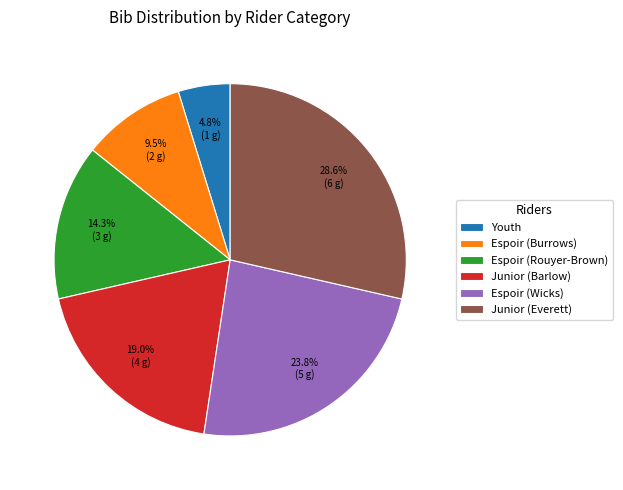

How many segments does this pie chart have?

6